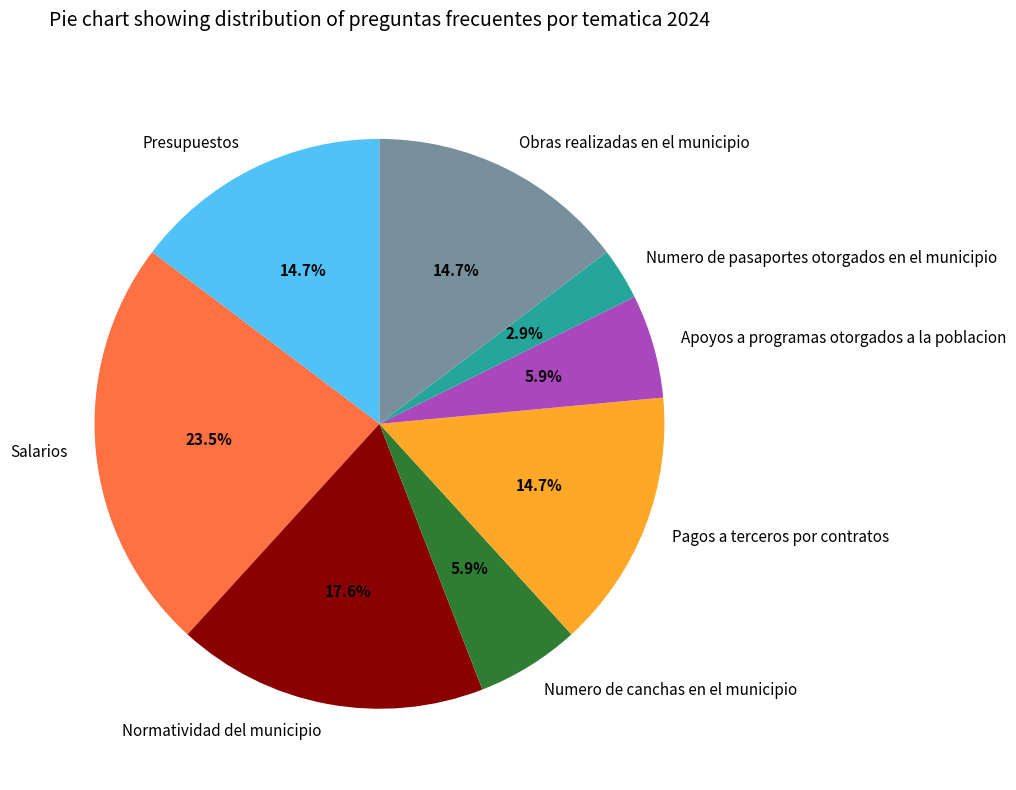

To the nearest percent, what is the difference between the largest and smallest slice percentages?

21%